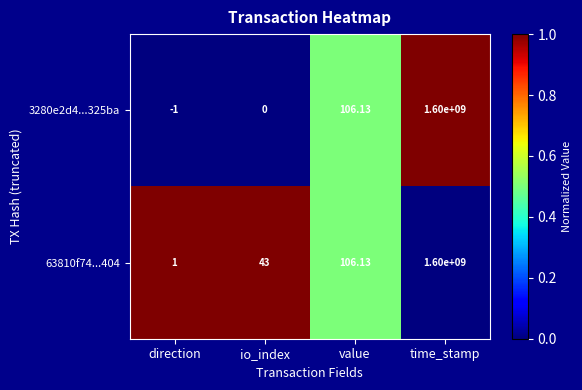

Where is 3280e2d4...325ba nearest to the value 799999999?

value